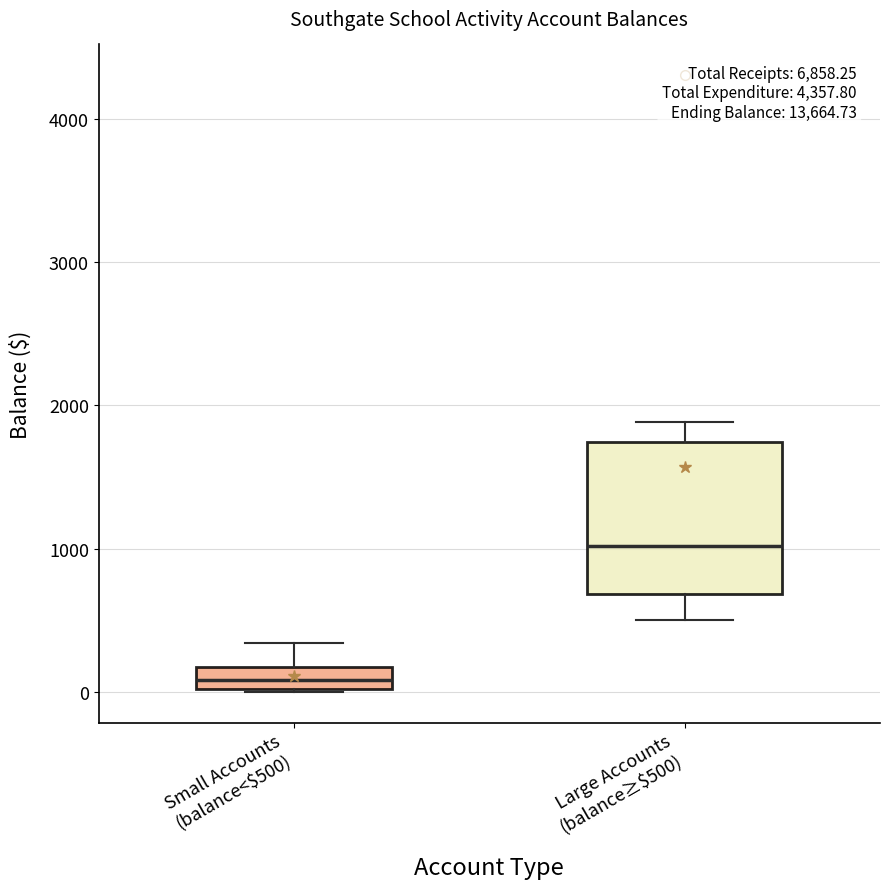

Which box's median line is the lowest?

Small Accounts (balance<$500)